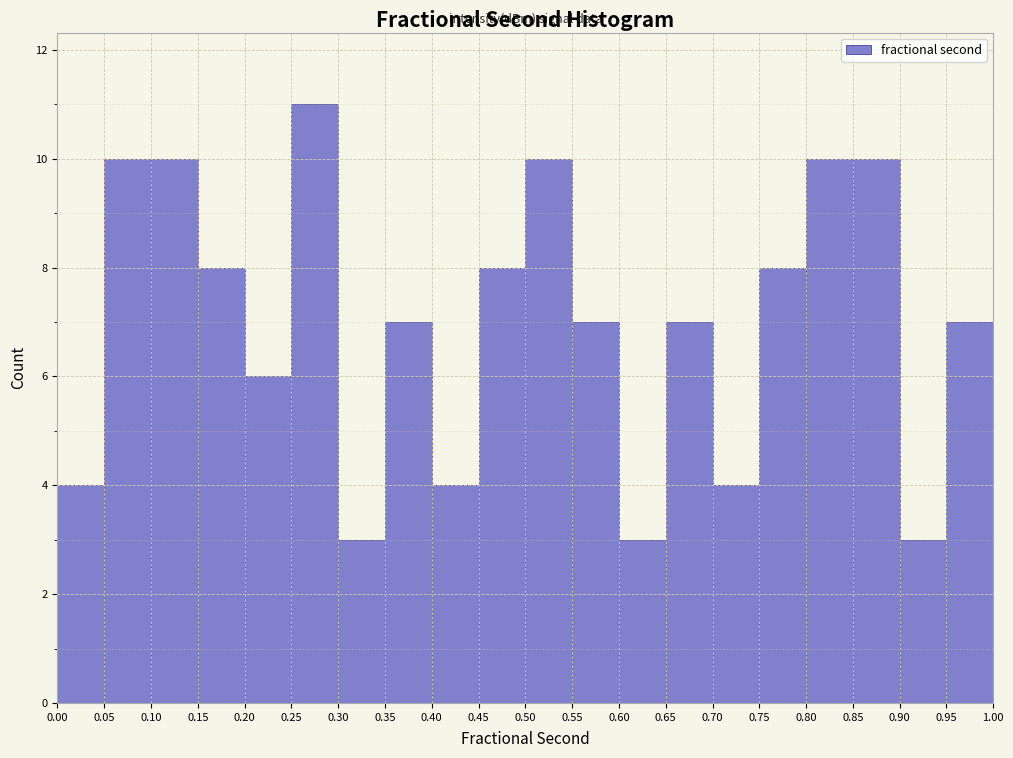

What is the height of the bar covering 0.85 to 0.90 on the x-axis? The values are not printed on the chart, so give them approximately, as read against the axis.

10